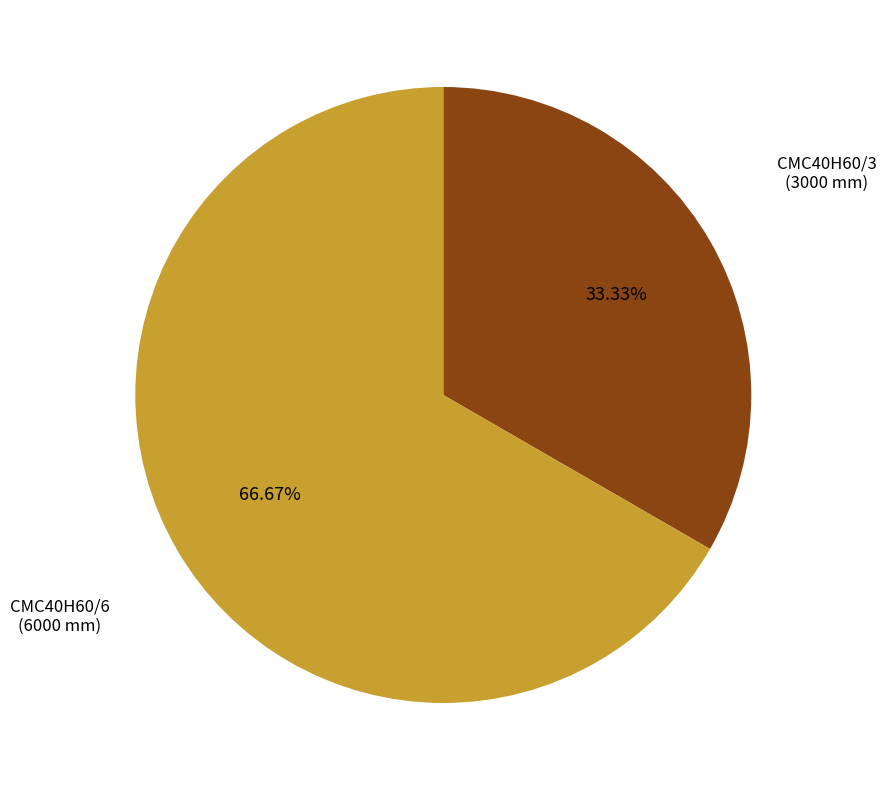

How many slices are in this pie chart?

2